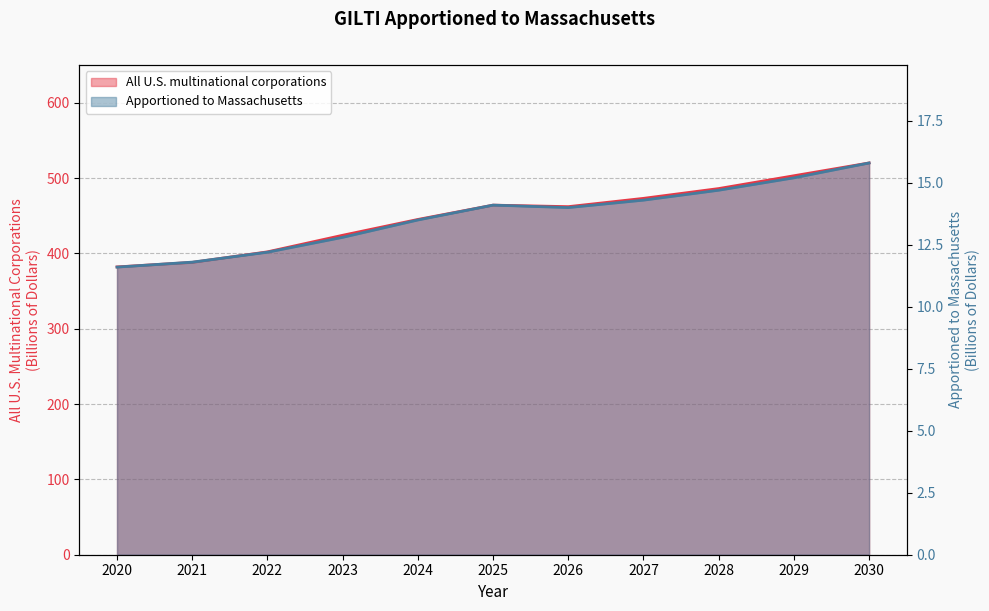

What is the difference between the maximum and minimum values in the All U.S. multinational corporations series?

138.0